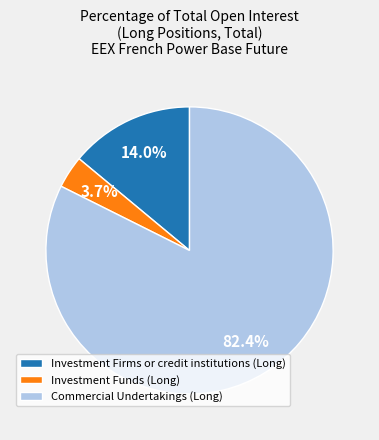

Which category accounts for the majority?

Commercial Undertakings (Long)